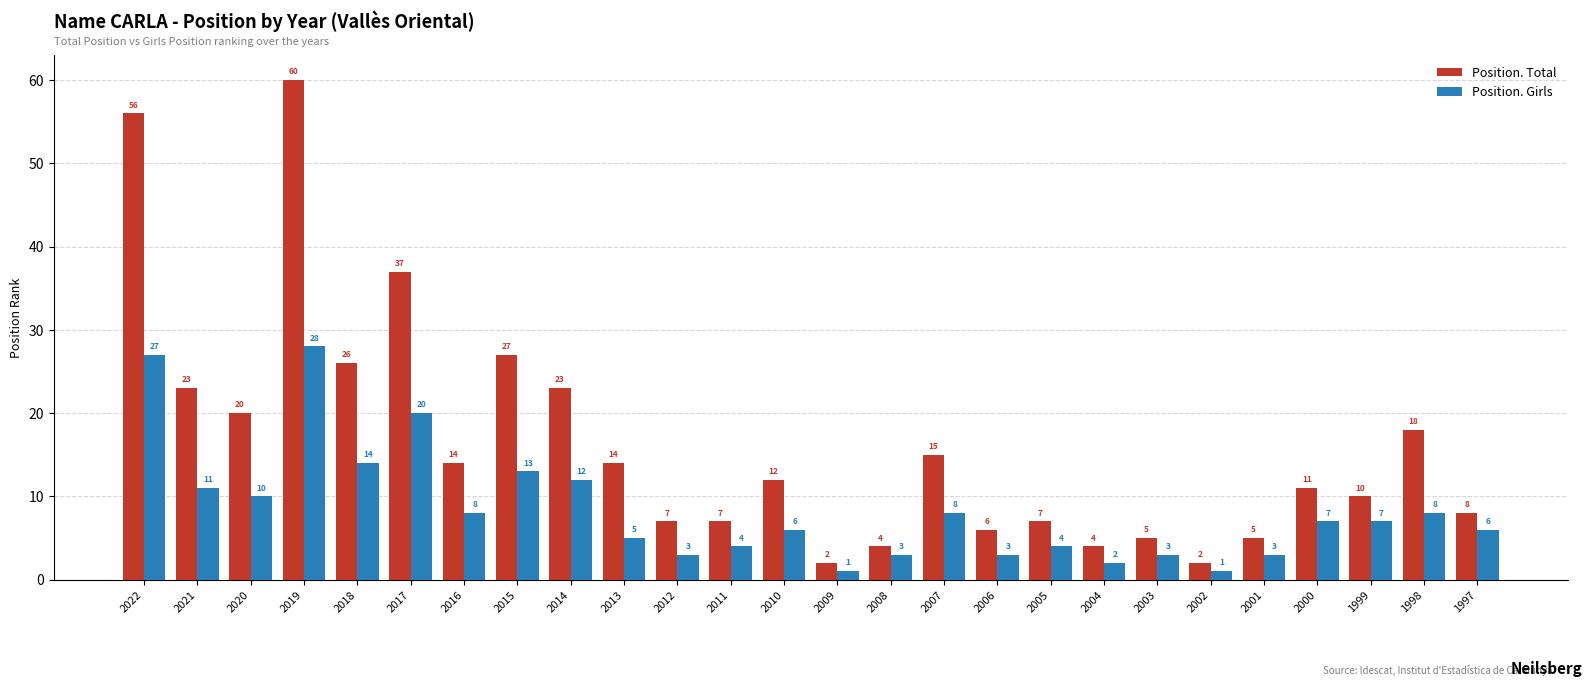

What is the spread (max minus min) of values at 1999?

3